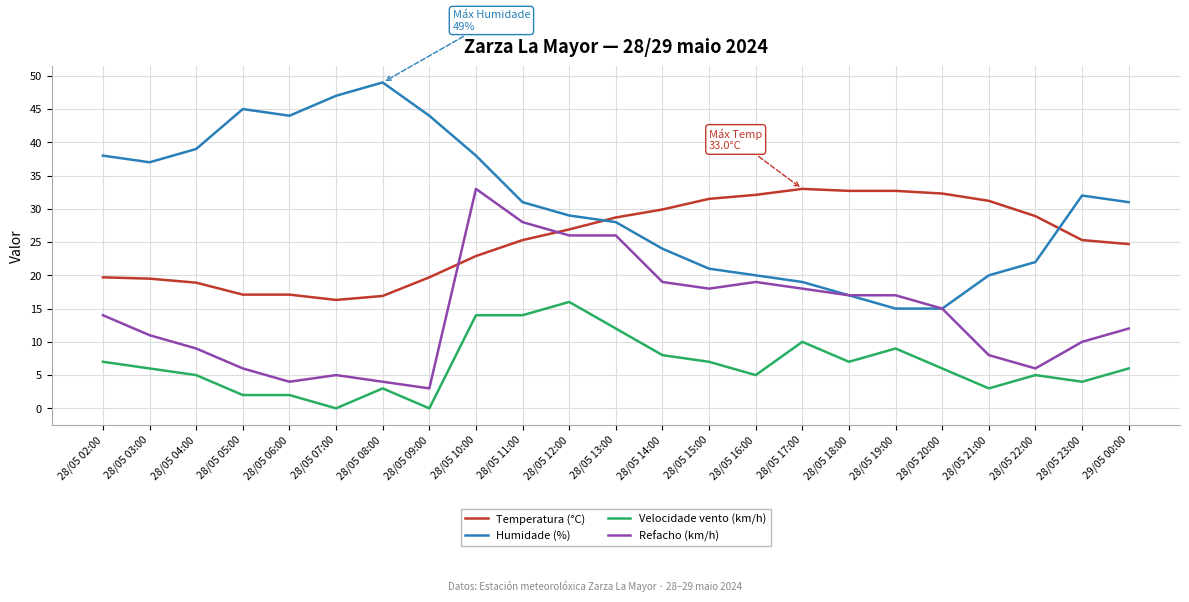

List the series in order of their overall mean, highest first.

Humidade (%), Temperatura (°C), Refacho (km/h), Velocidade vento (km/h)